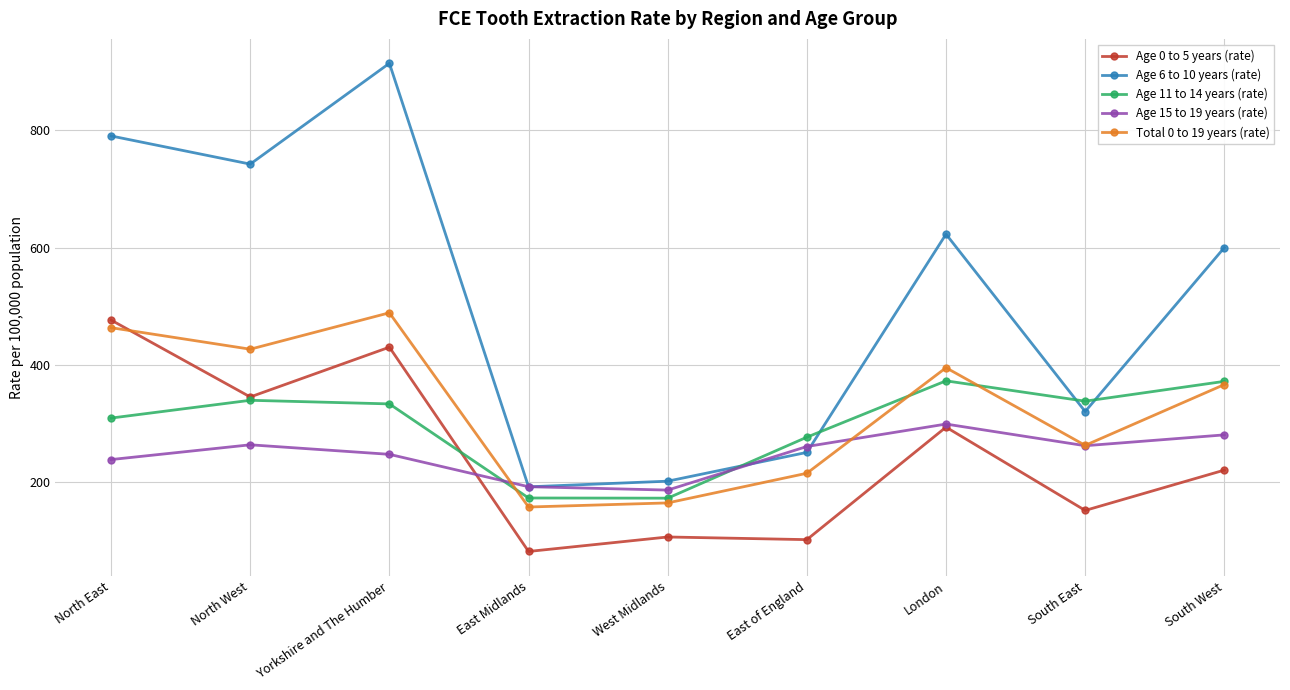

True or false: Age 6 to 10 years (rate) has a value of 622.9 at London.

True